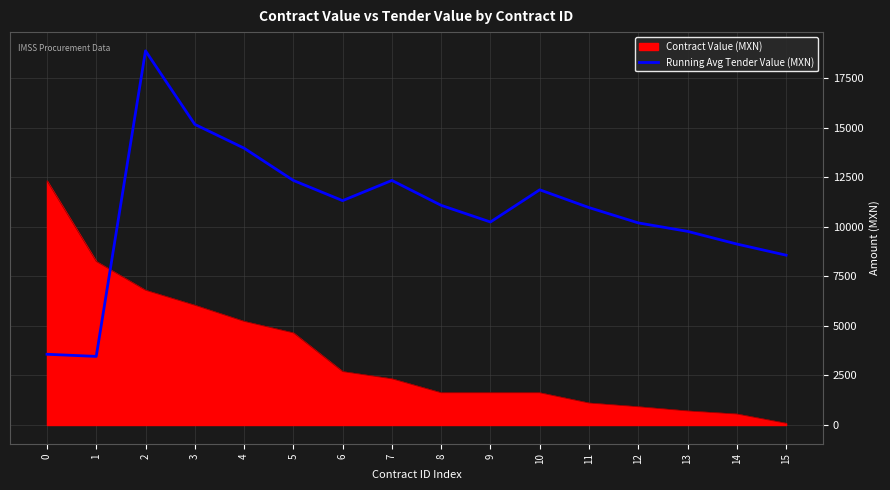

What is the greatest value displayed?

18867.1